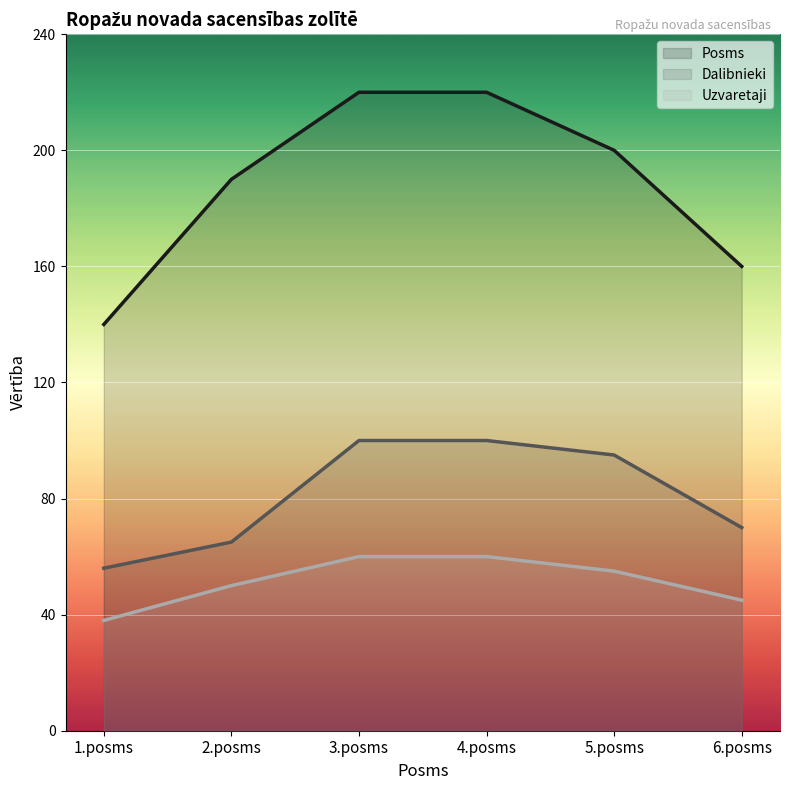

Is it true that Dalibnieki equals 100 at 3.posms?

True